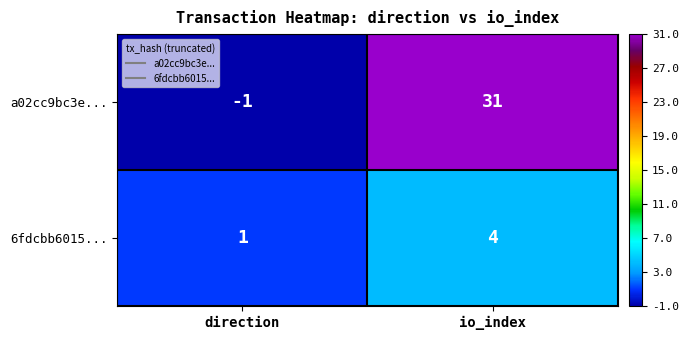

At which category is the sum across all series the highest?

io_index